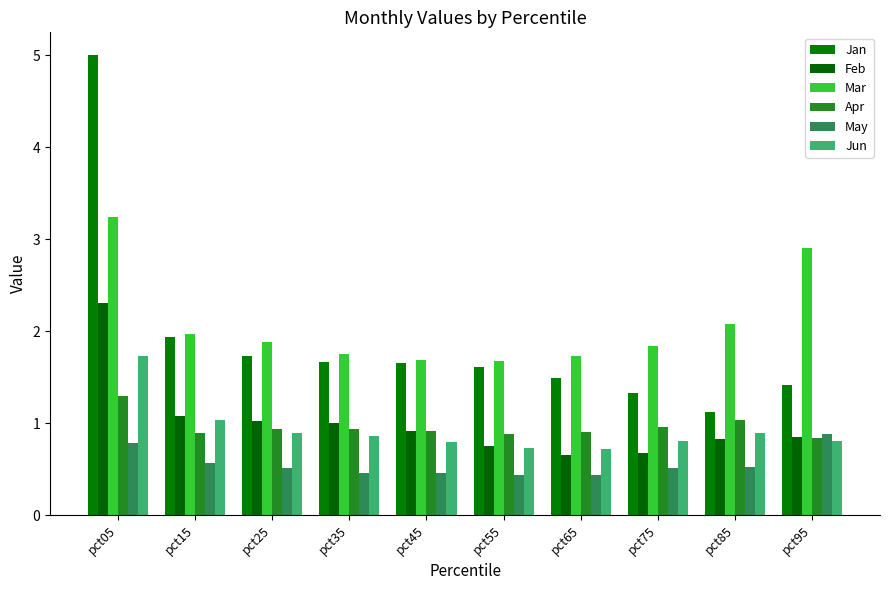

The value of May at pct85 is 0.5. True or false?

True